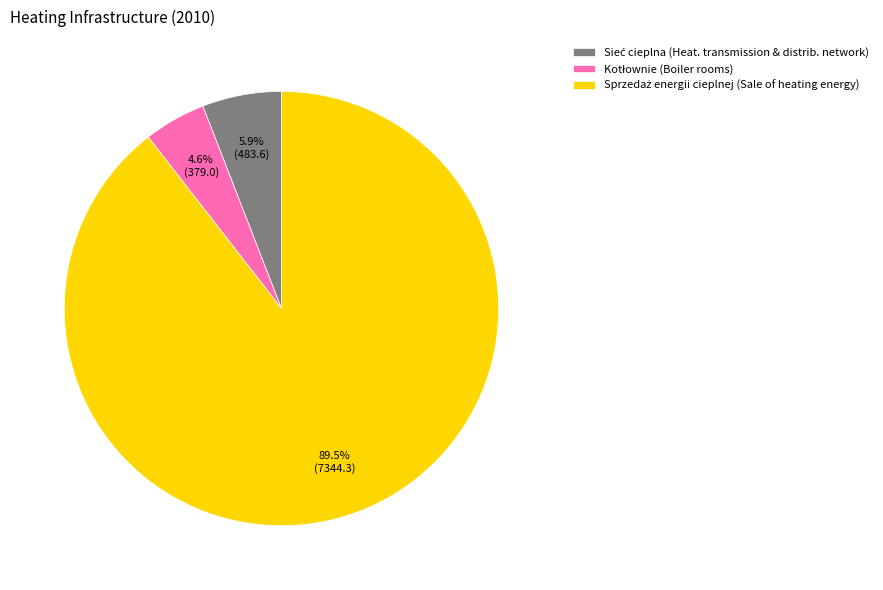

Is there a majority slice in this chart?

Yes